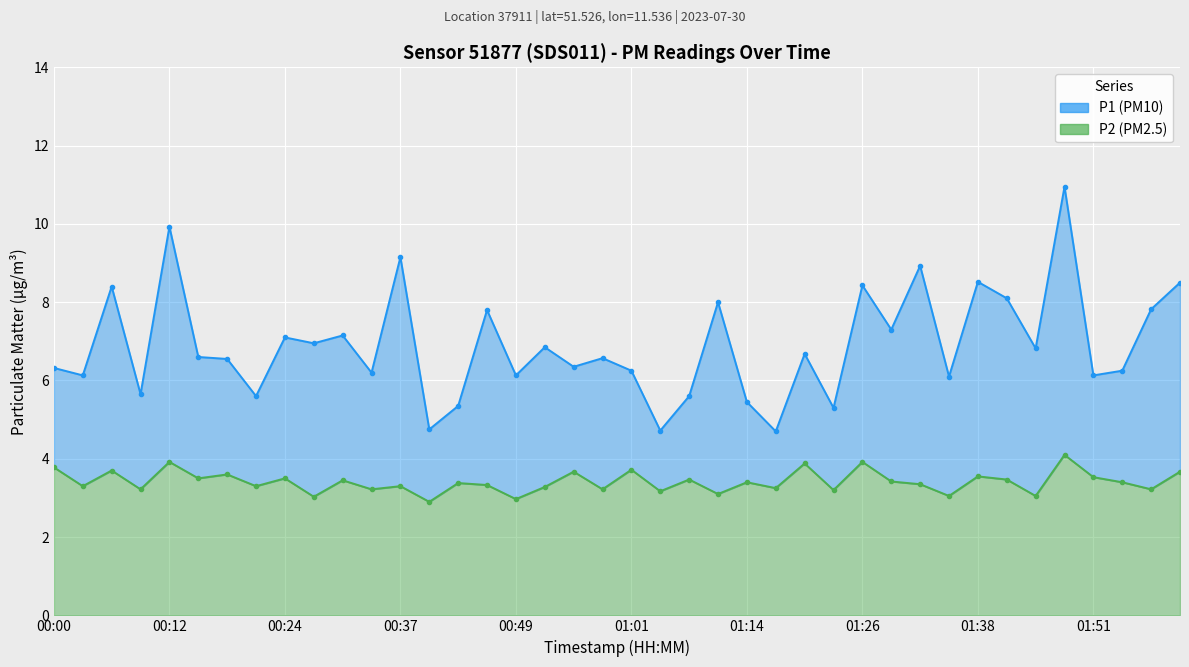

What is the label of the 10th point from the left?

00:27